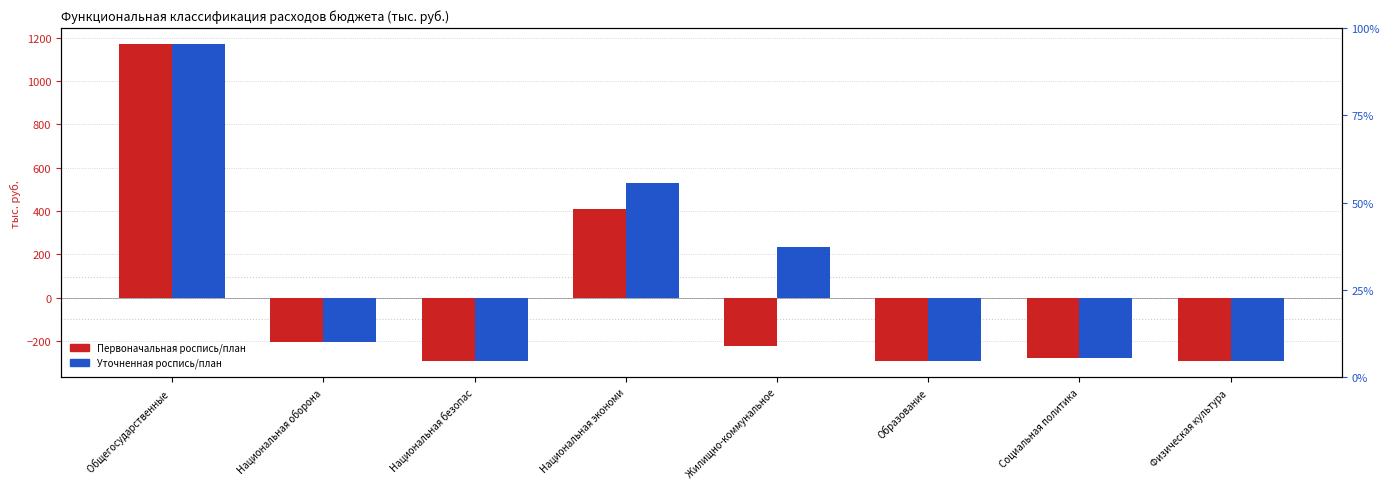

At Жилищно-коммунальное, list the series in order from largest to smallest.

Уточненная роспись/план, Первоначальная роспись/план